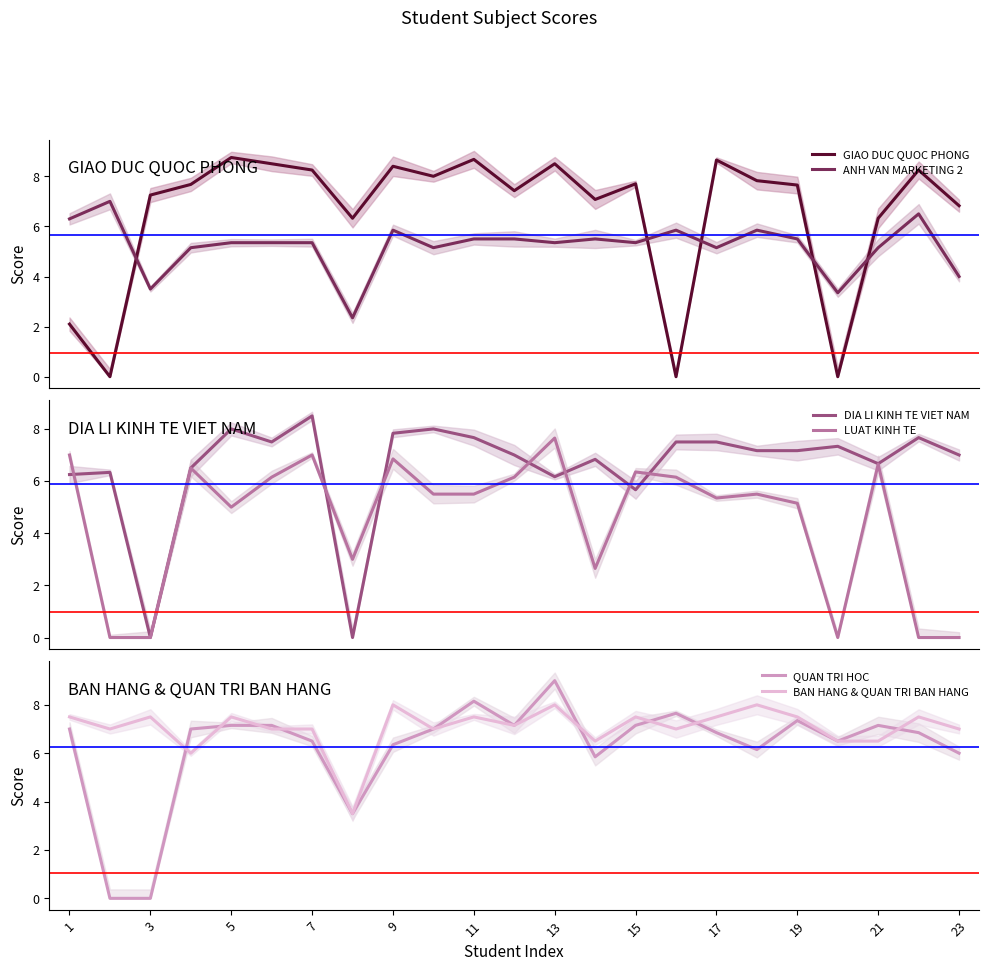

Which series has the largest total across all categories?

BAN HANG & QUAN TRI BAN HANG